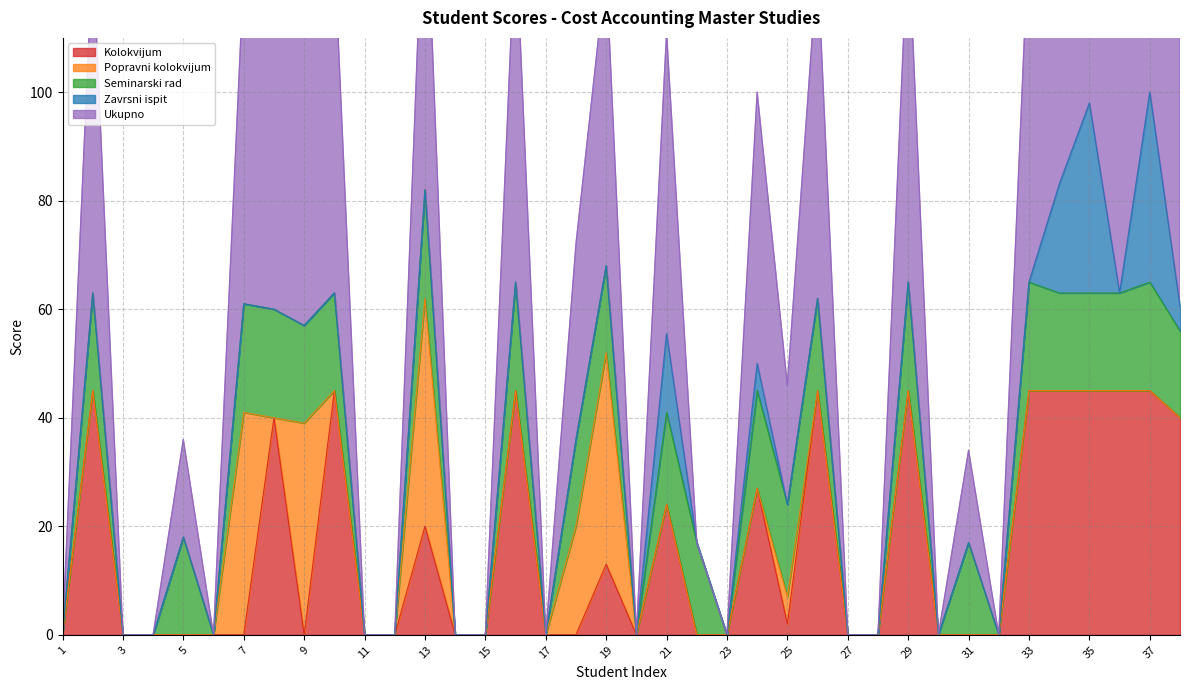

Between 11 and 38, which series saw the biggest shift?

Ukupno